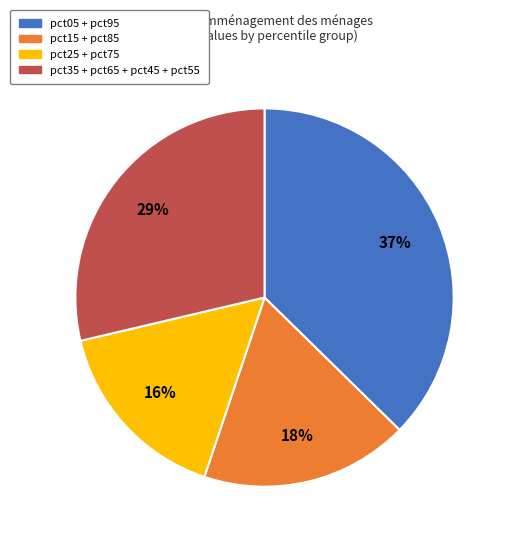

To the nearest percent, what is the difference between the largest and smallest slice percentages?

21%